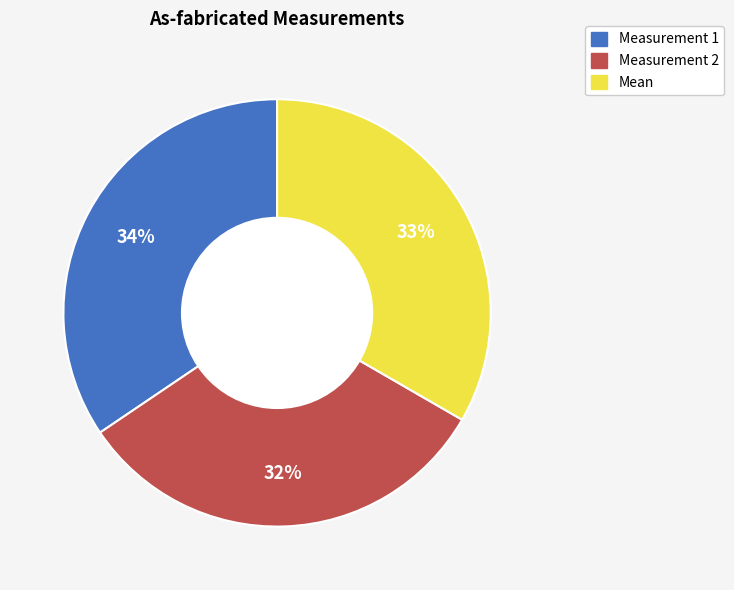

Is the sum of Mean and Measurement 1 greater than half?

Yes